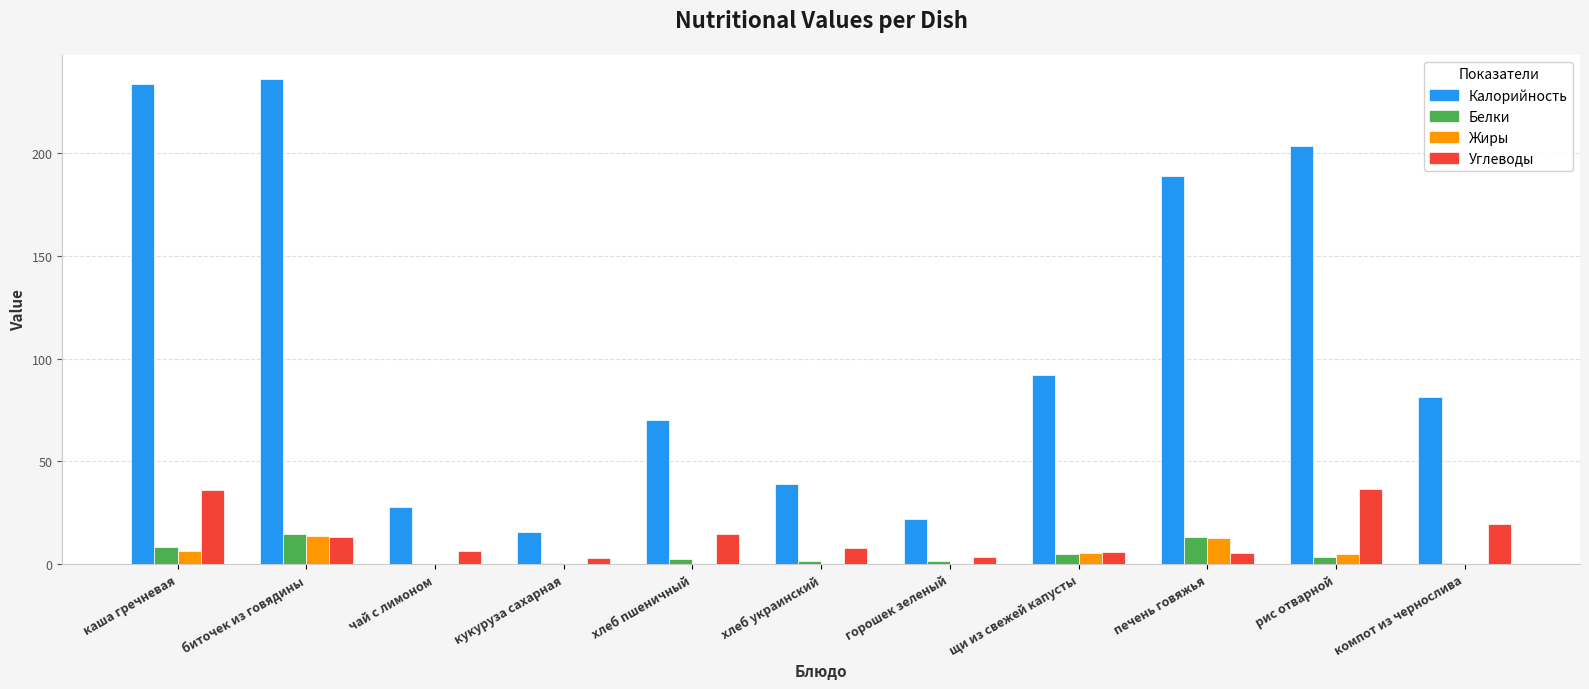

What is the sum of all Жиры values?

44.2